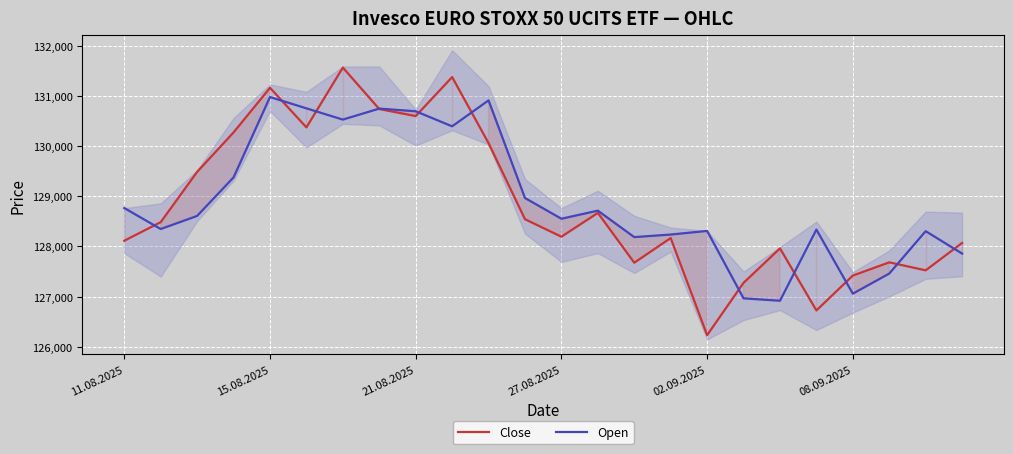

Read the Open value at 21.08.2025, to the nearest 10.

130690